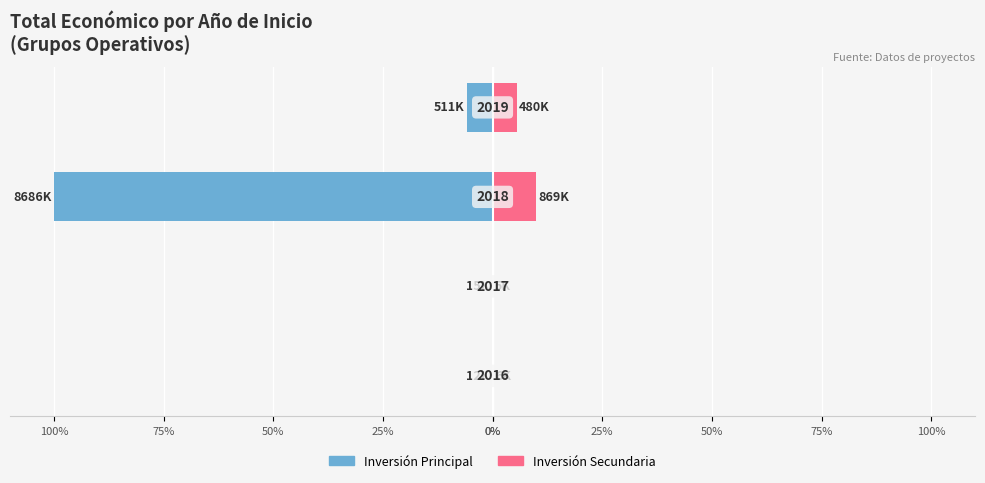

How many bars are there in total?

8